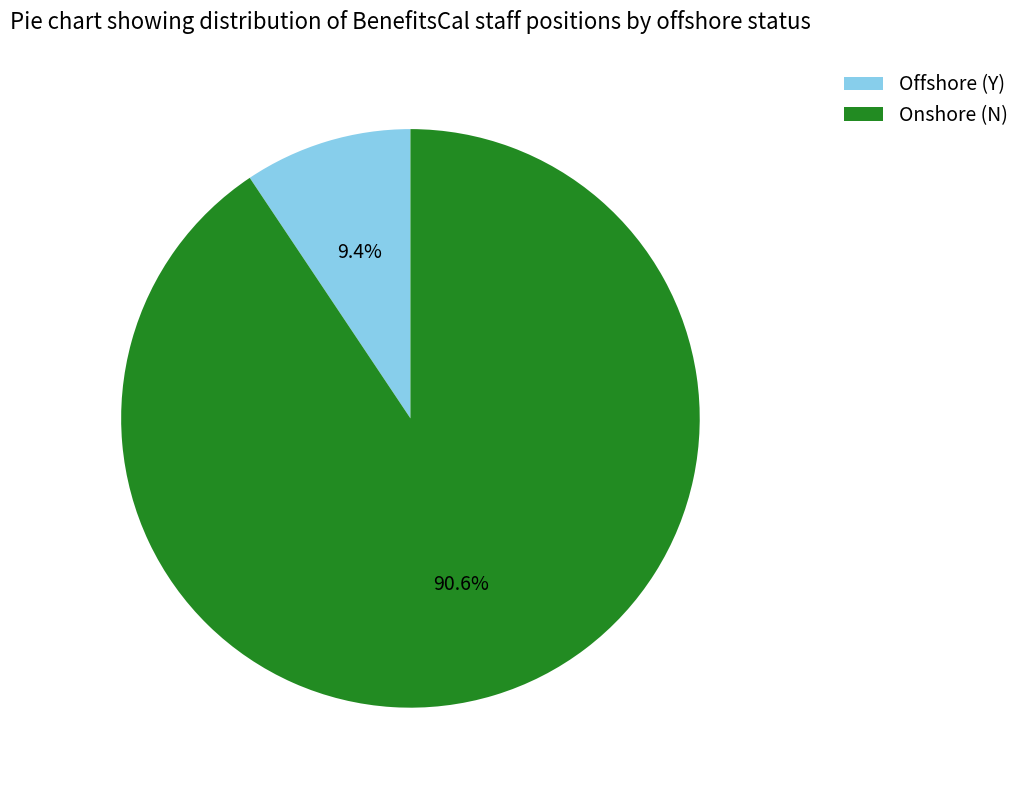

Combined, do Offshore (Y) and Onshore (N) account for over 50%?

Yes